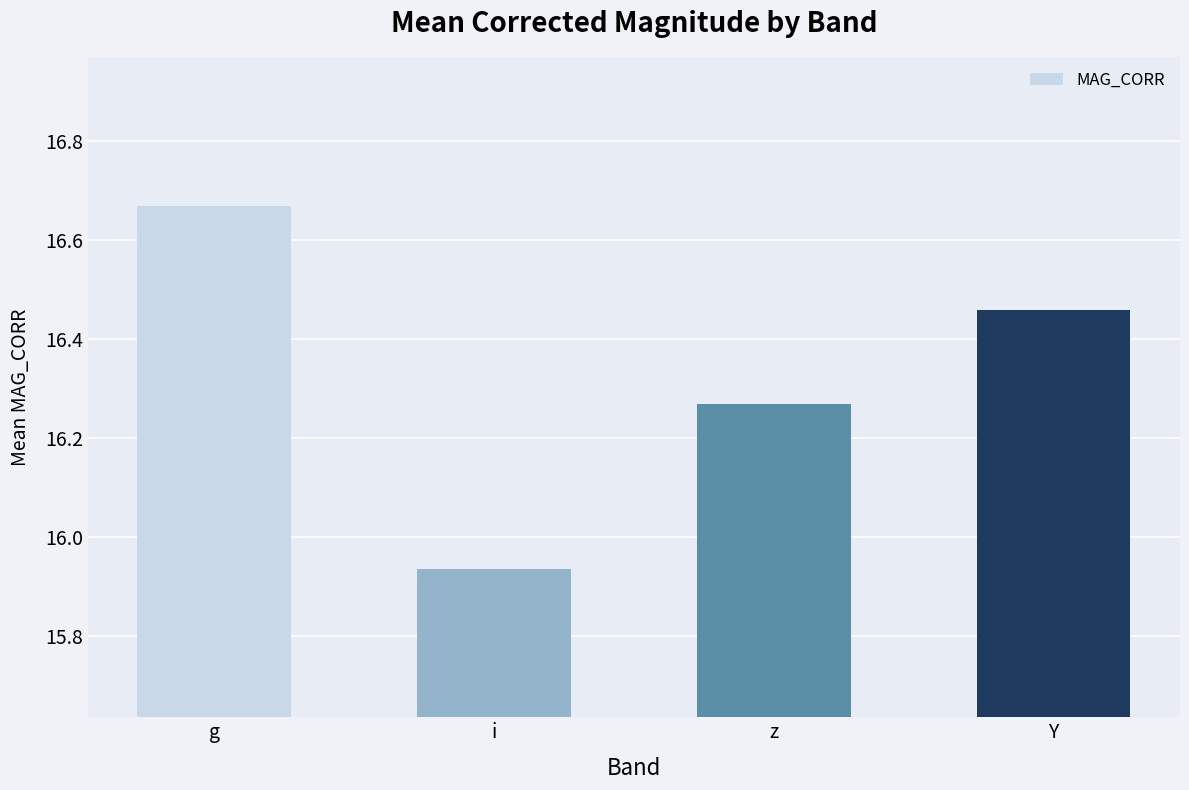

True or false: the data shows 27.6 at g.

False